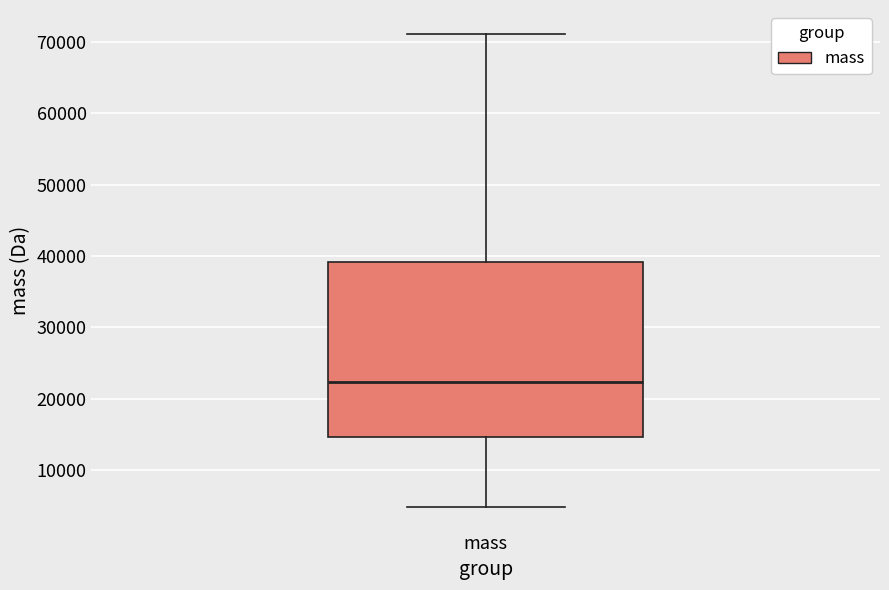

Read this box plot against the y-axis: the position of the median line, the range covered by the box, and the ends of both whiskers. The values are not printed on the chart, so give them approximately, as read against the axis.

median 22000, box 15000 to 39000, whiskers 5000 to 71000